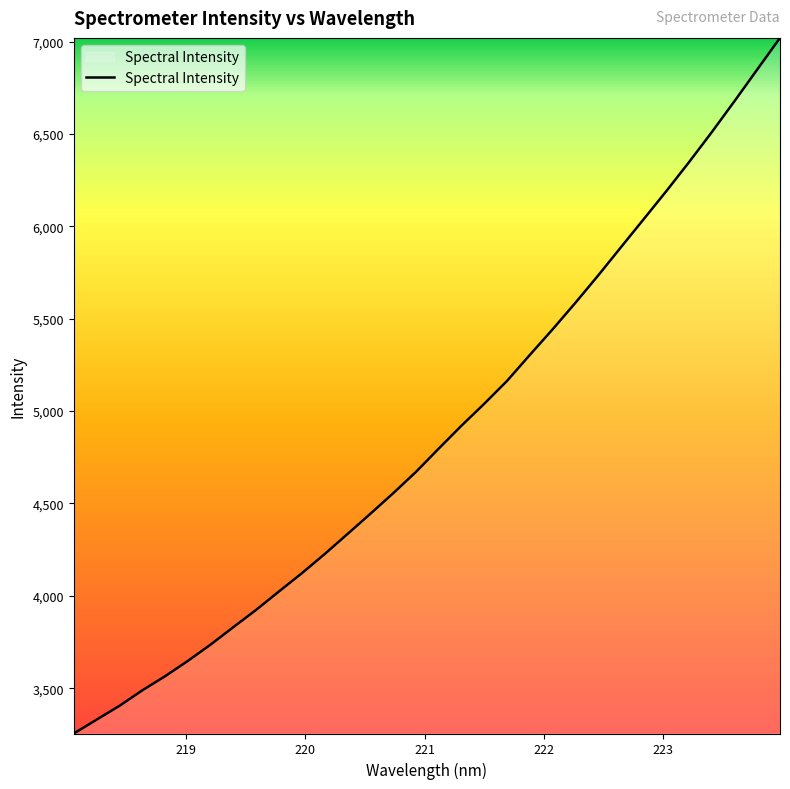

True or false: the data has more than 2 interior local peaks.

False